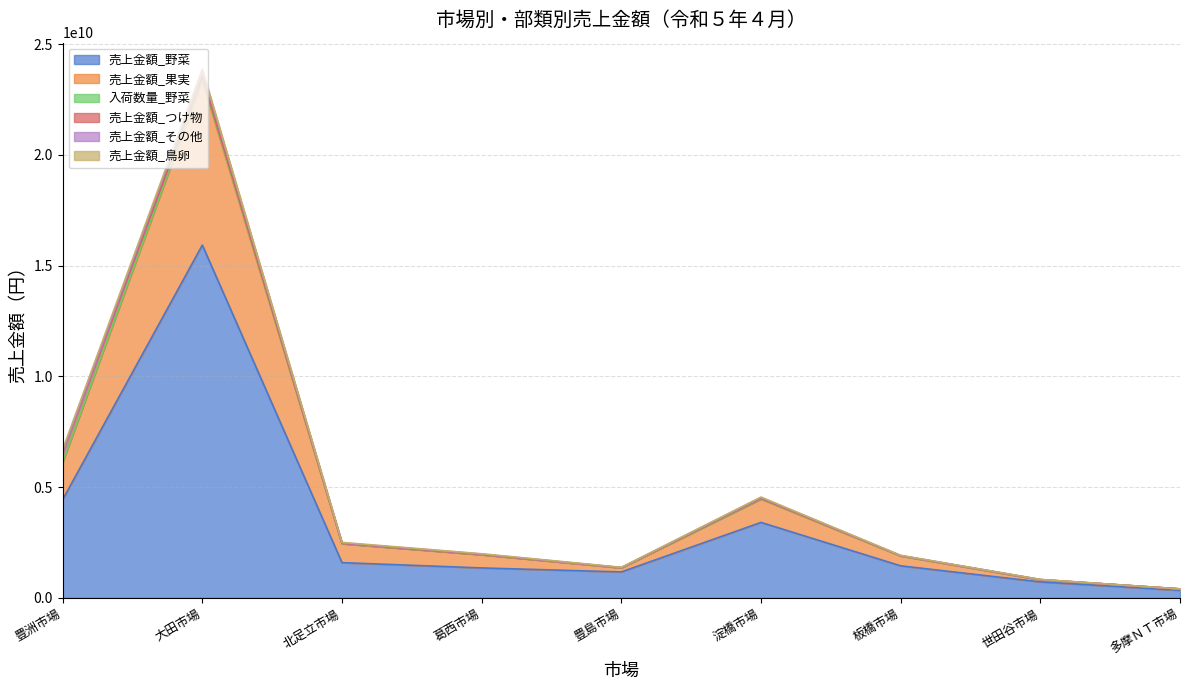

Which category has the highest value in the 売上金額_野菜 series?

大田市場